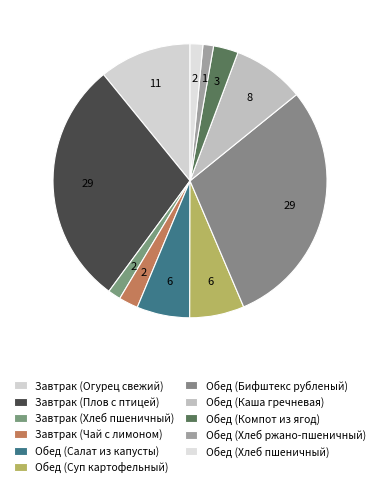

Count the number of slices in the pie.

11